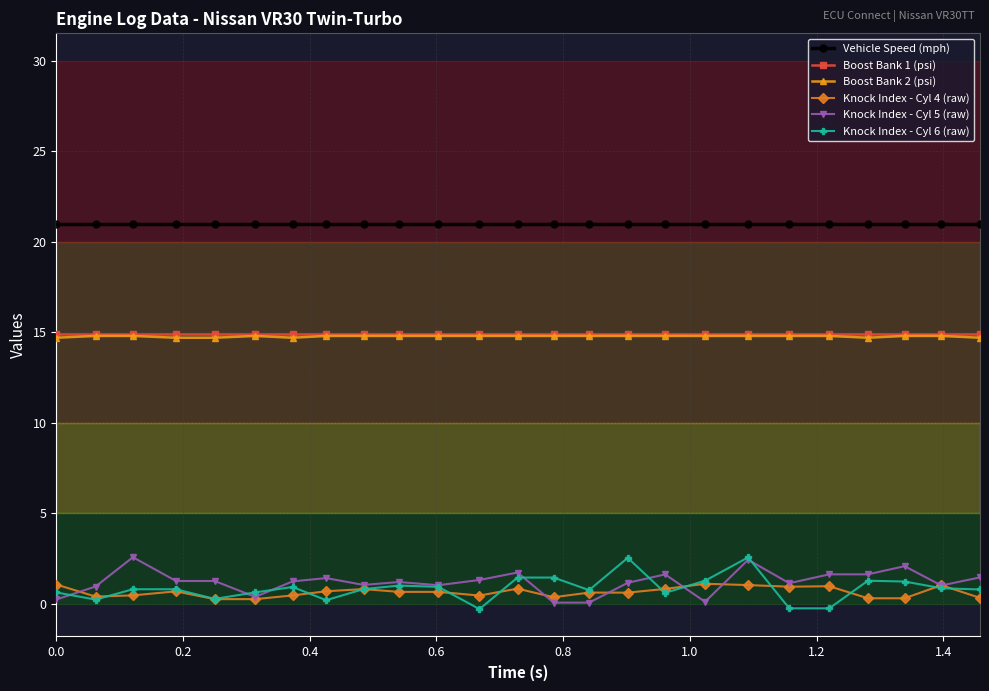

What is the value of the Vehicle Speed (mph) point at the 18th from the left?

21.0